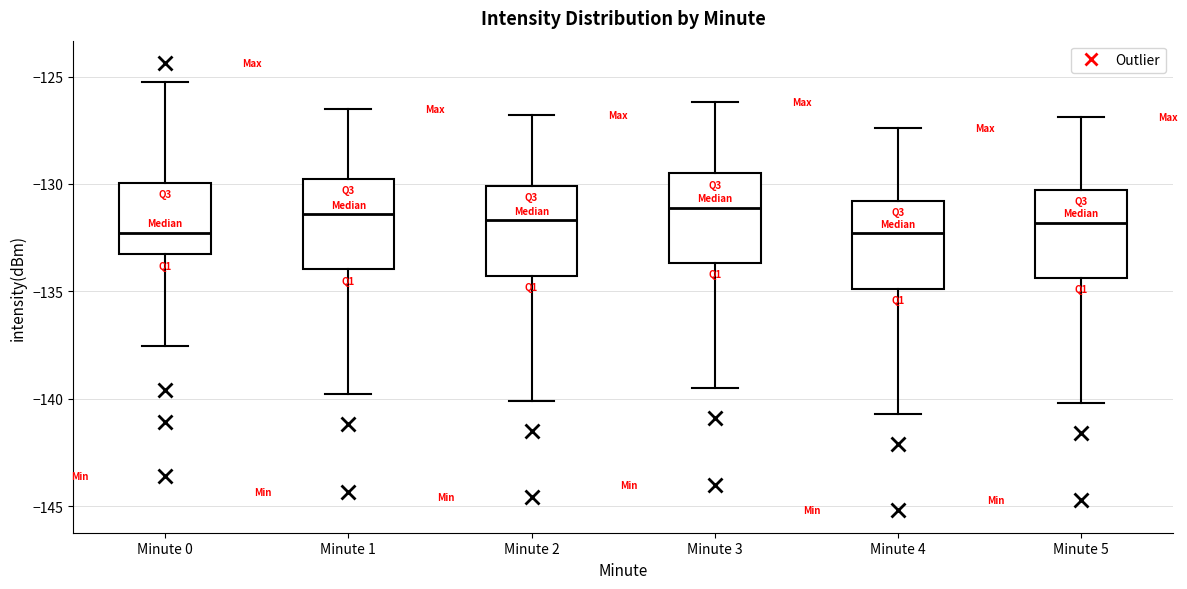

Reading left to right, transcribe this box plot: for each box, give where its median line is, the range the box spans, and where its two whiskers end, as read against the y-axis. The values are not printed on the chart, so give them approximately, as read against the axis.

Minute 0: median -132.5, box -133.5 to -130.0, whiskers -137.5 to -125.5
Minute 1: median -131.5, box -134.0 to -130.0, whiskers -140.0 to -126.5
Minute 2: median -131.5, box -134.5 to -130.0, whiskers -140.0 to -127.0
Minute 3: median -131.0, box -133.5 to -129.5, whiskers -139.5 to -126.0
Minute 4: median -132.5, box -135.0 to -131.0, whiskers -140.5 to -127.5
Minute 5: median -132.0, box -134.5 to -130.5, whiskers -140.0 to -127.0